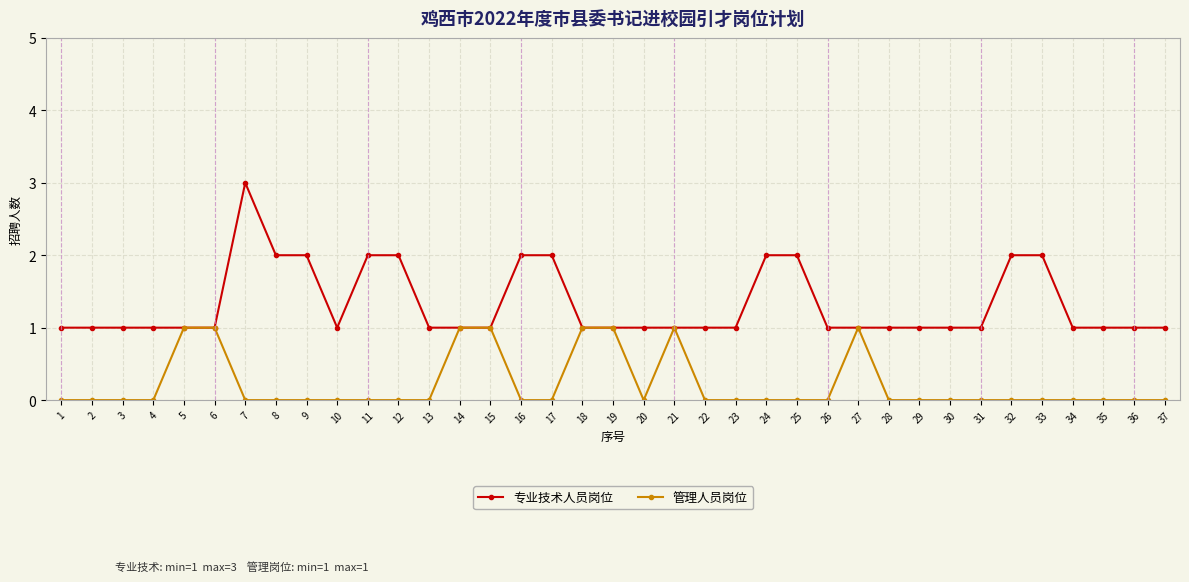

List the series in order of their overall mean, lowest first.

管理人员岗位, 专业技术人员岗位